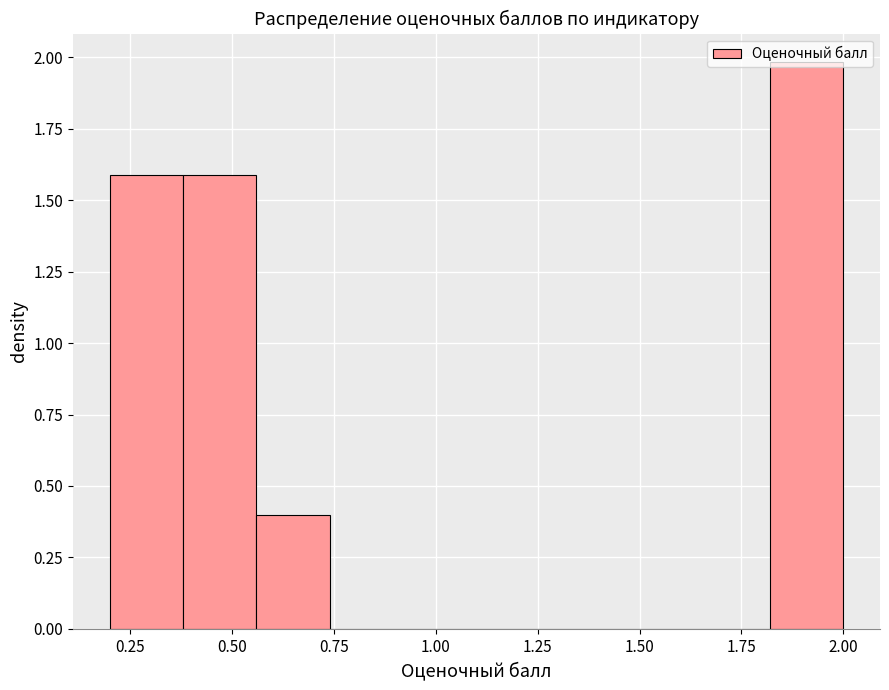

Read against the x-axis, roughly where is the centre of the tallest bar?

1.90